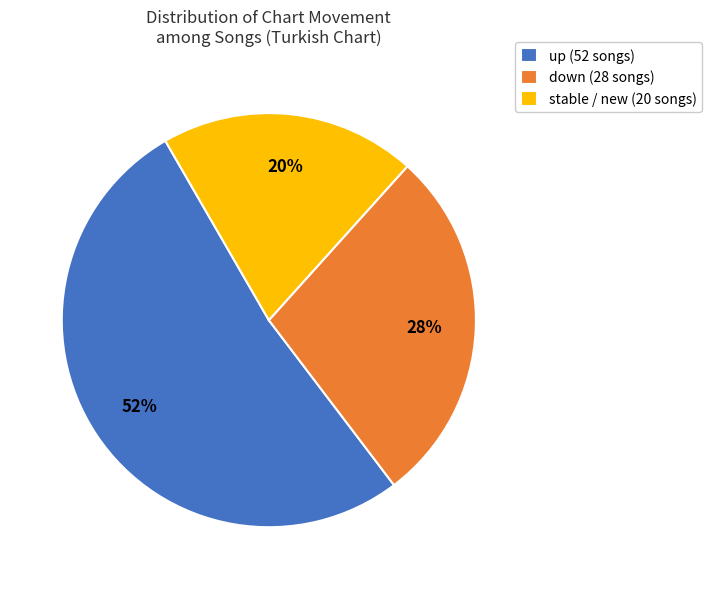

Between stable / new (20 songs) and up (52 songs), which is larger?

up (52 songs)